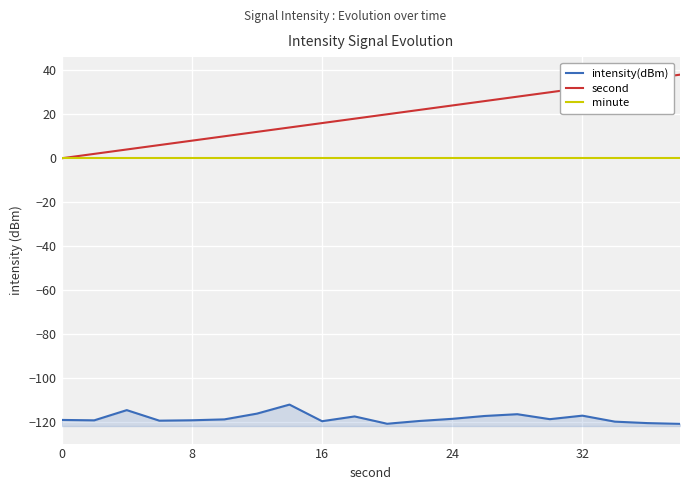

Is the value of intensity(dBm) at 15 greater than the value of second at 32?

No